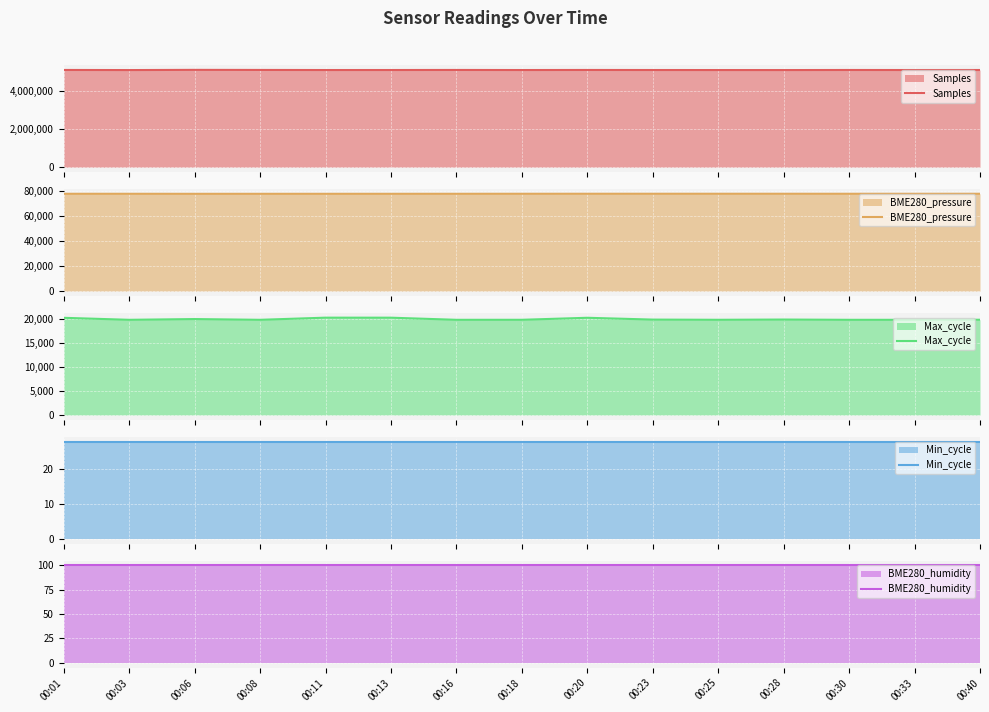

Is the value of Samples at 00:01 greater than the value of Max_cycle at 00:28?

Yes